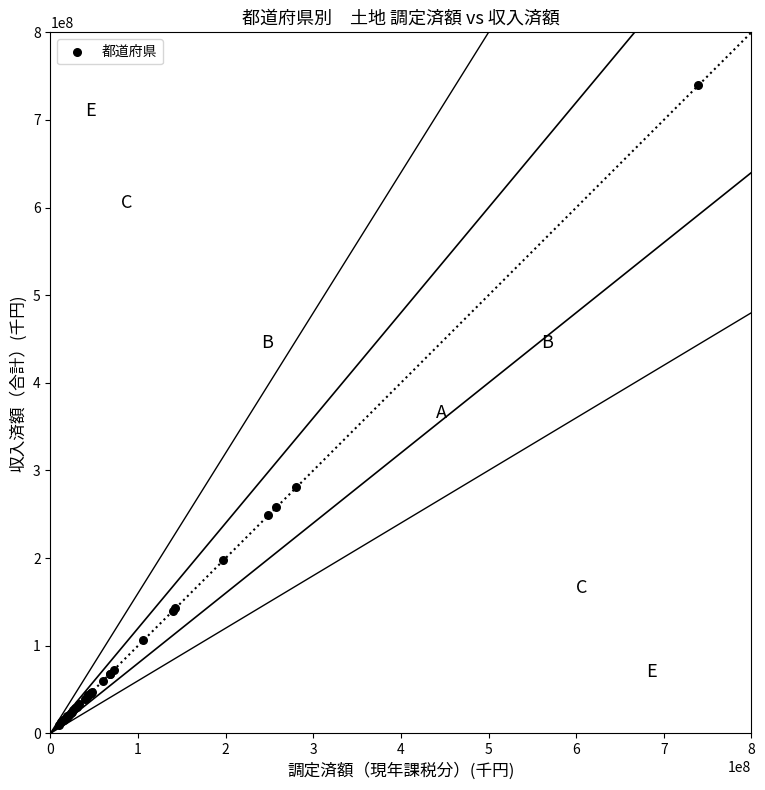

What Y value in the scatter plot is closest to 375064983?

280576592